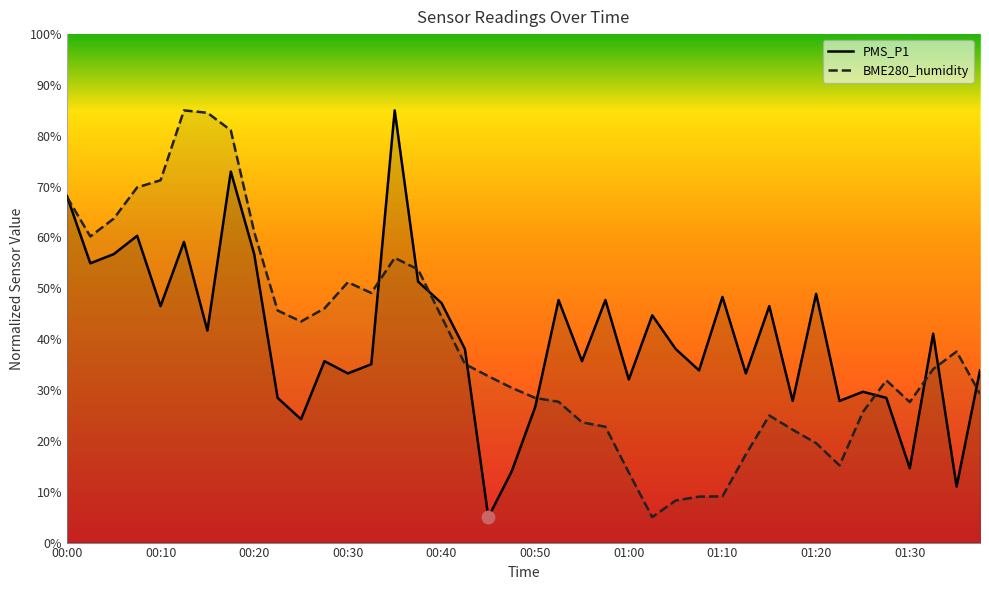

What is the total value across all series at 00:55?

59.3